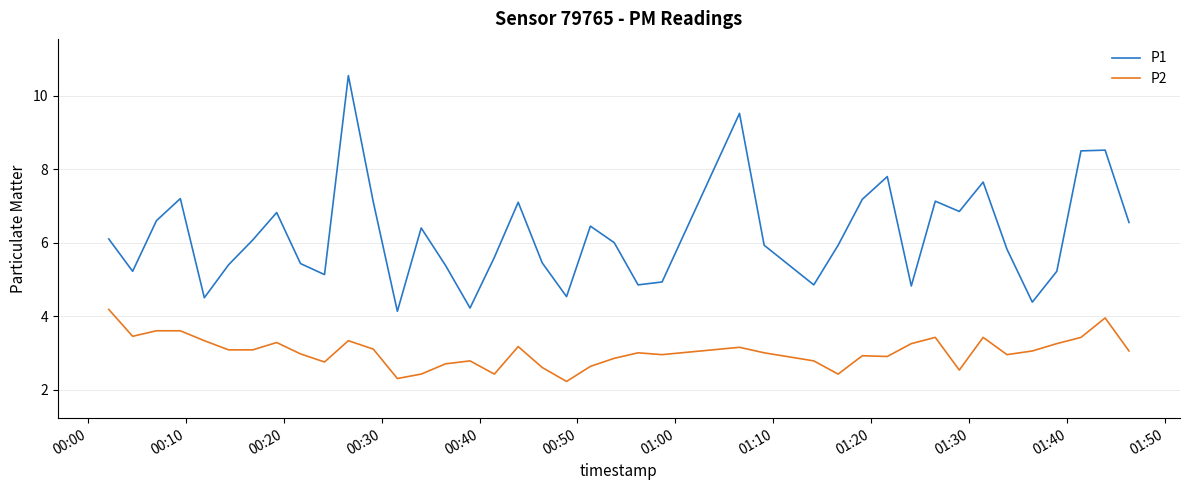

True or false: P2 and P1 intersect in this chart.

False